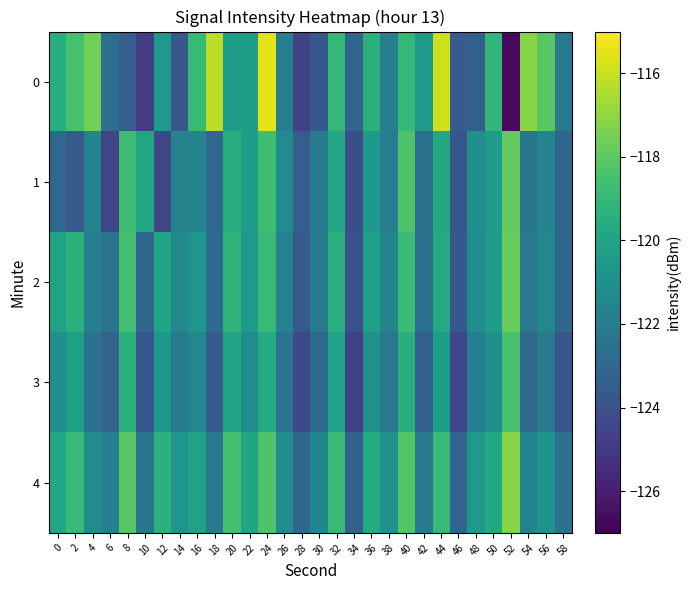

What is the total value across all series at 0?

-603.2